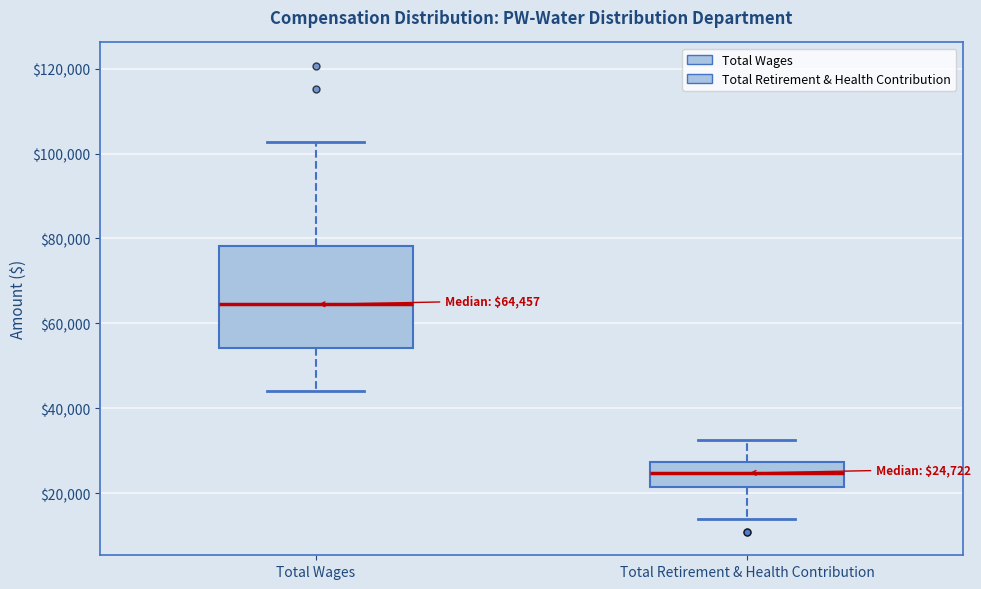

Which box's median line is the lowest?

Total Retirement & Health Contribution